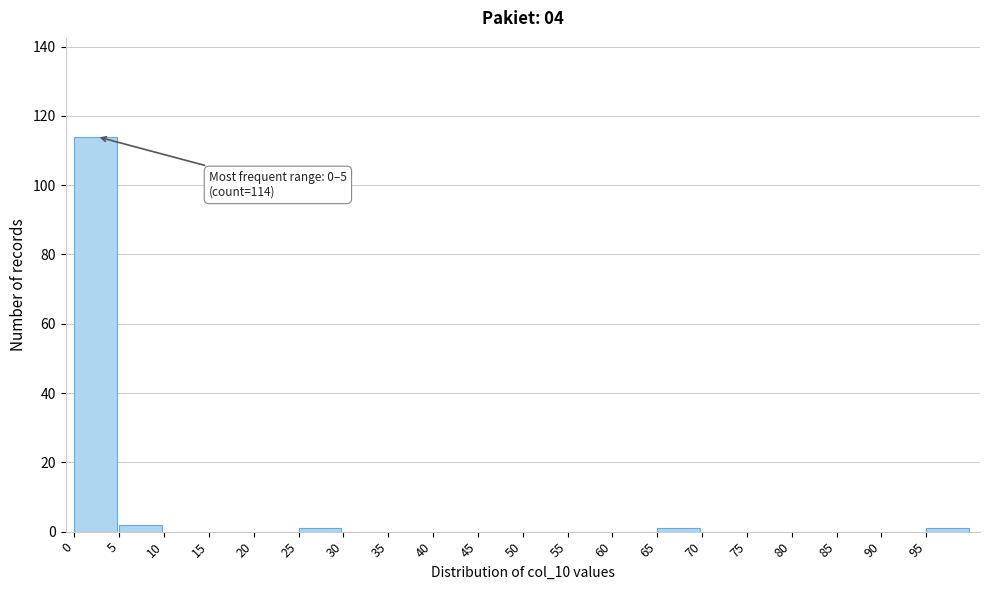

Over which range of the x-axis is the bar tallest?

0 to 5